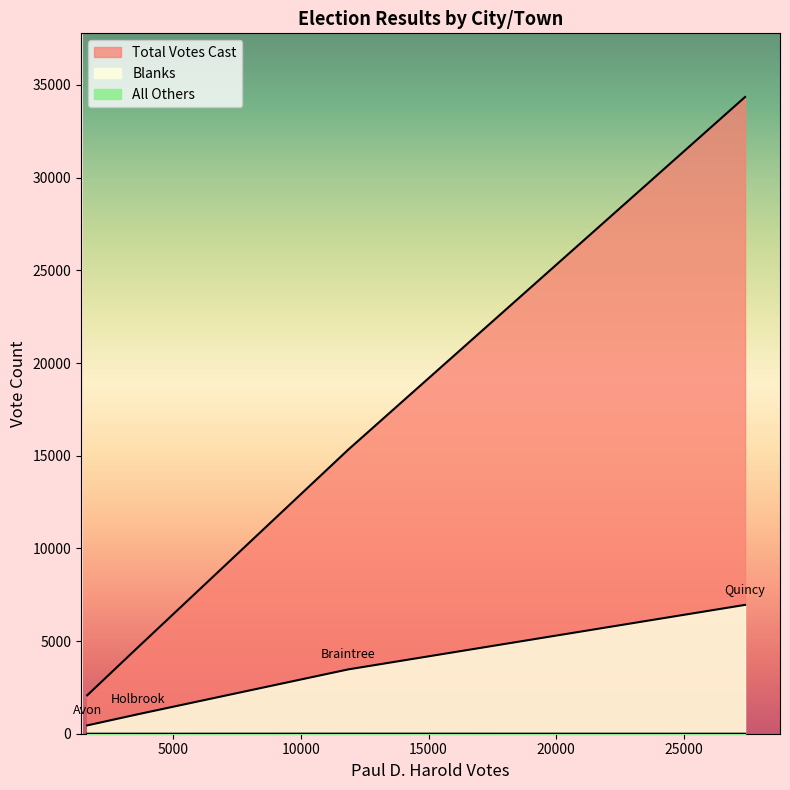

What is the total value across all series at Braintree?

18798